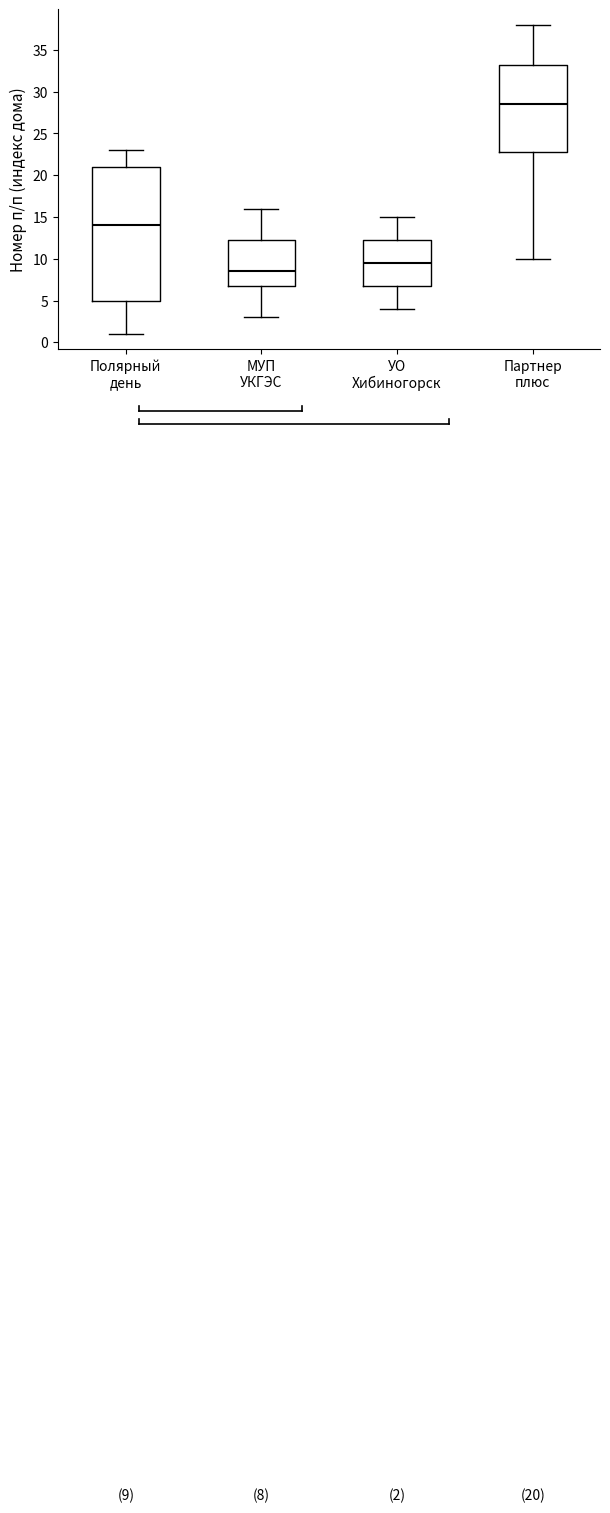

Which box's median line is the highest?

Партнер плюс